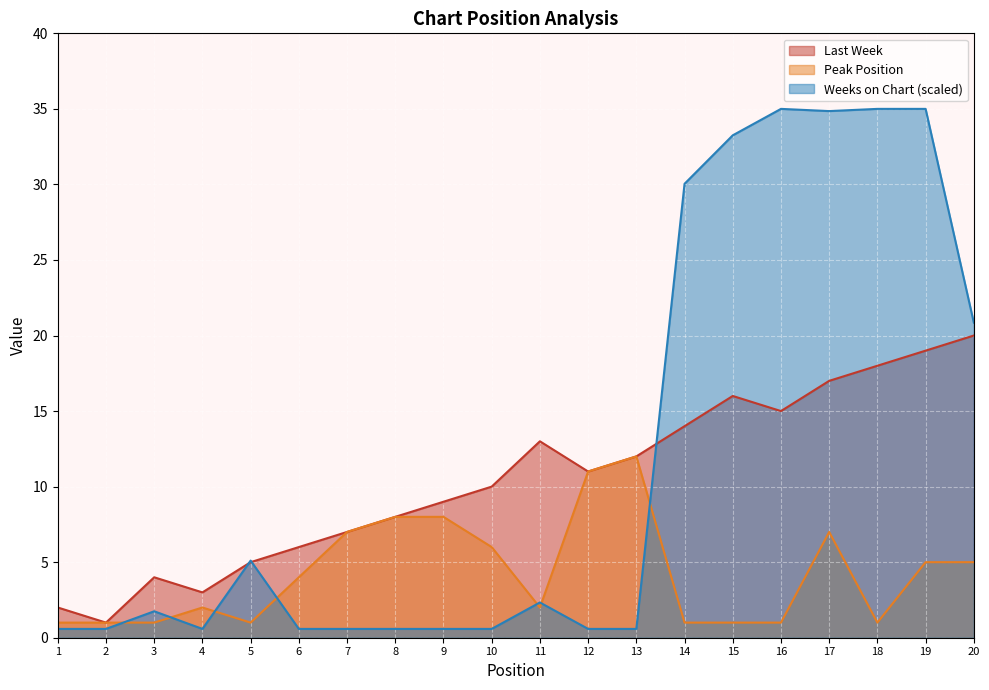

Where is the first local minimum for Weeks on Chart?

4